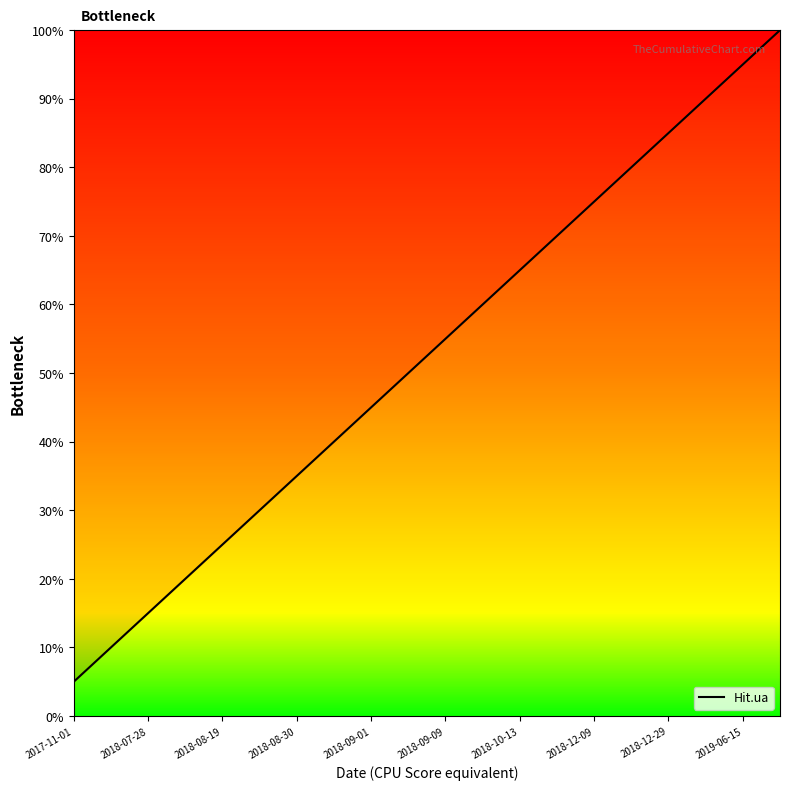

Does the chart display data point markers on the line(s)?

No